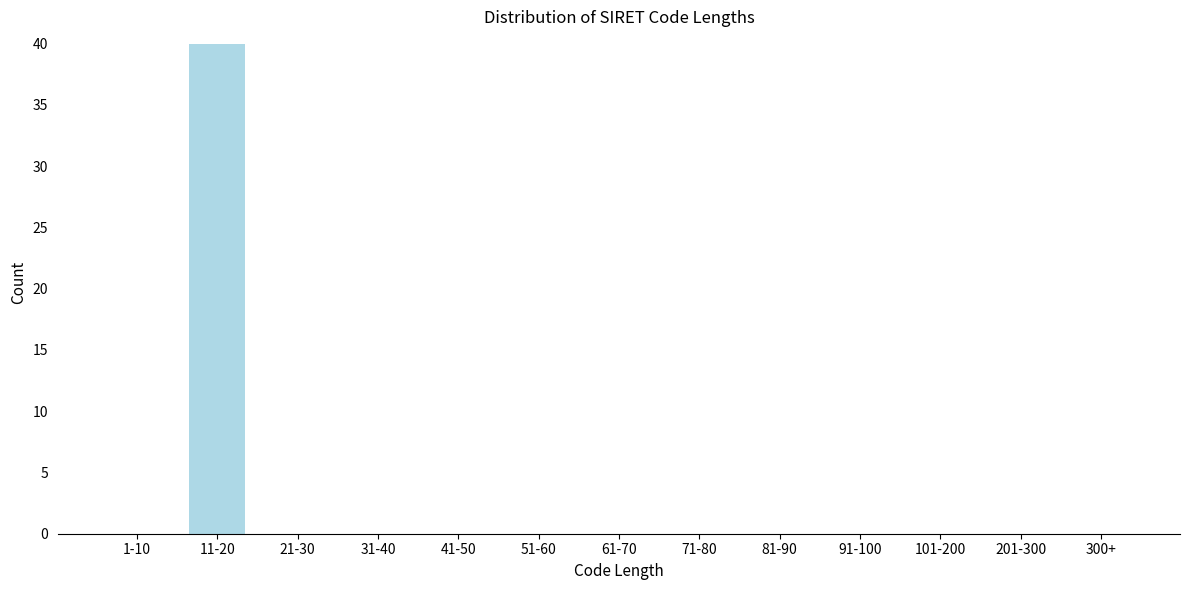

Reading right to left, extract all data points from this chart.

300+=0	201-300=0	101-200=0	91-100=0	81-90=0	71-80=0	61-70=0	51-60=0	41-50=0	31-40=0	21-30=0	11-20=40	1-10=0